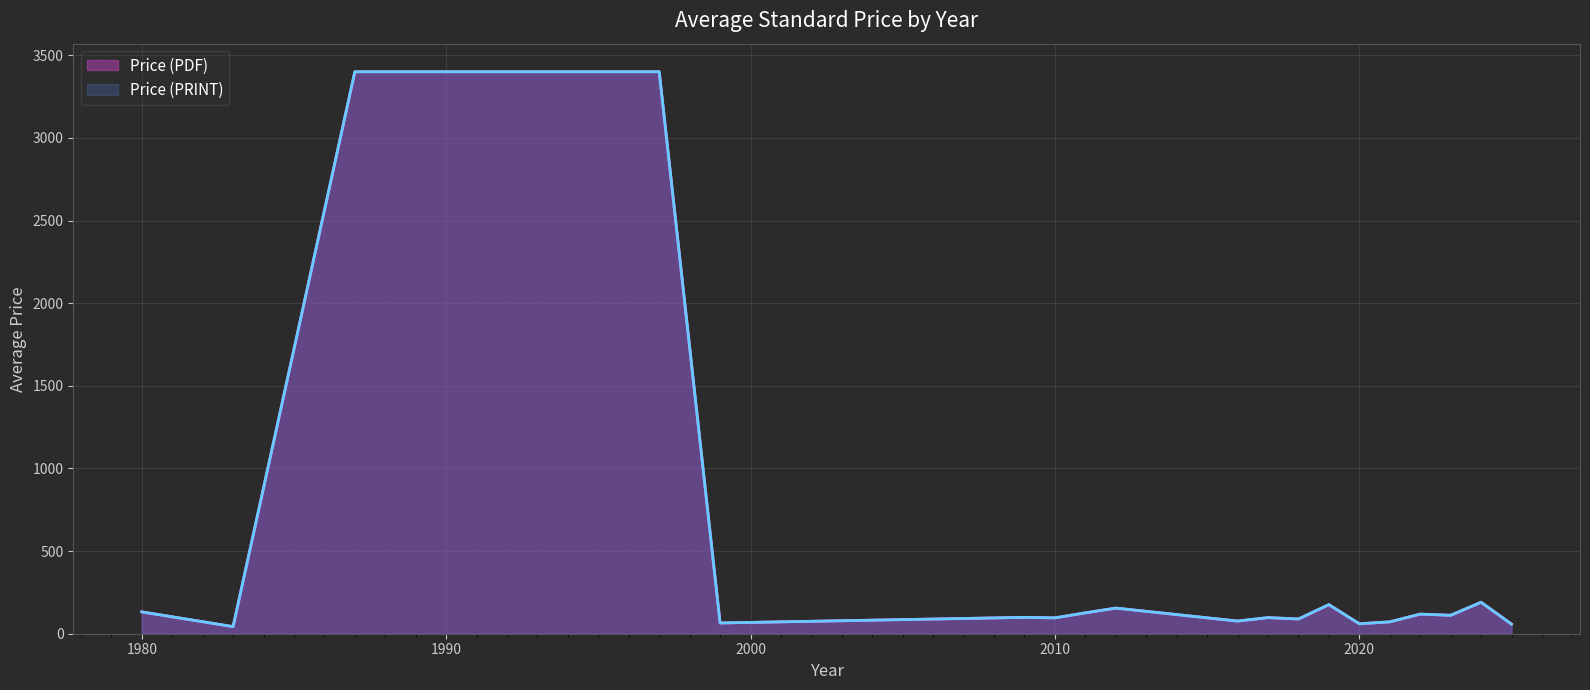

What are all the series names shown in the legend?

Price (PDF), Price (PRINT)